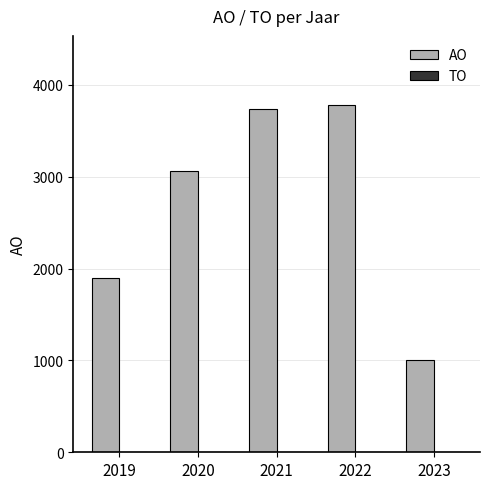

Reading left to right, extract all data points from this chart.

2019=1895	2020=3067	2021=3733	2022=3777	2023=1000